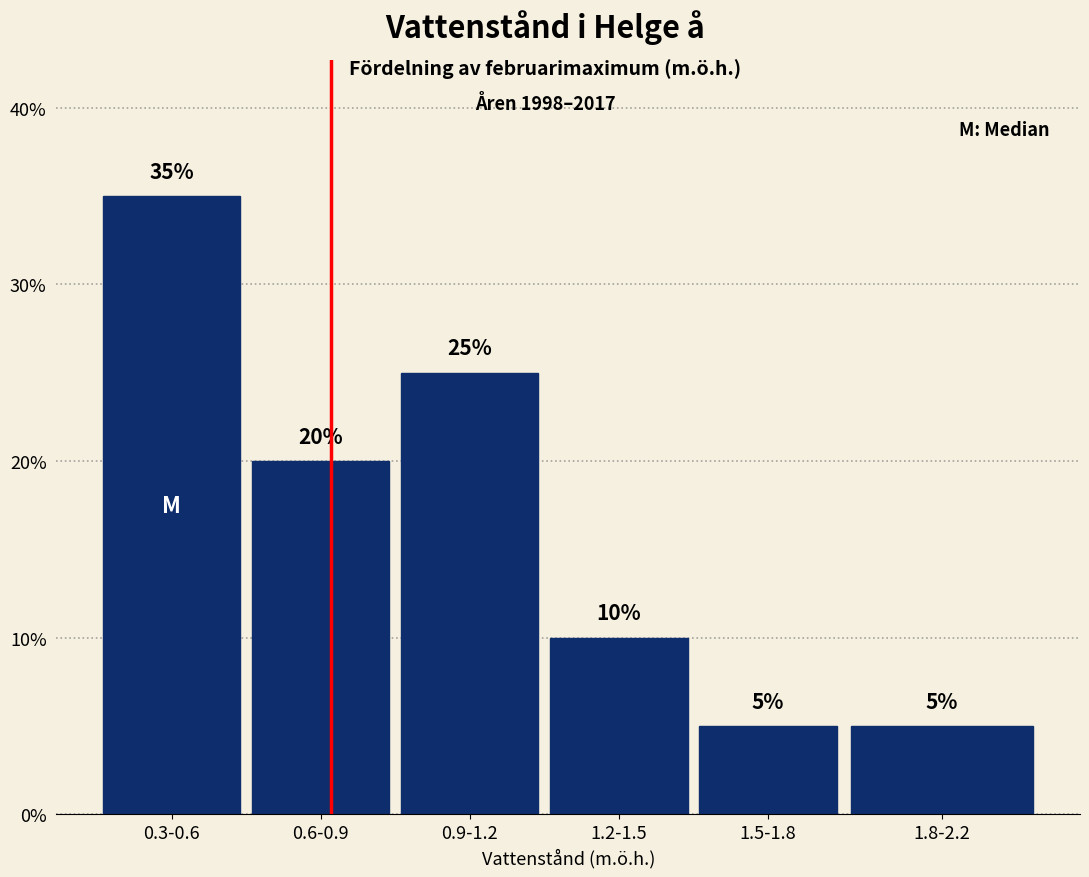

Reading left to right, list all the values displayed in this chart.

0.3-0.6=35	0.6-0.9=20	0.9-1.2=25	1.2-1.5=10	1.5-1.8=5	1.8-2.2=5